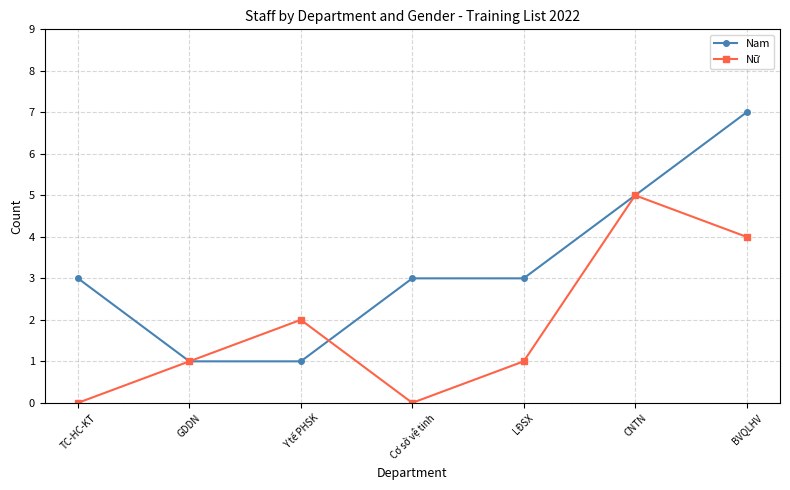

Which series has the largest range (max minus min)?

Nam